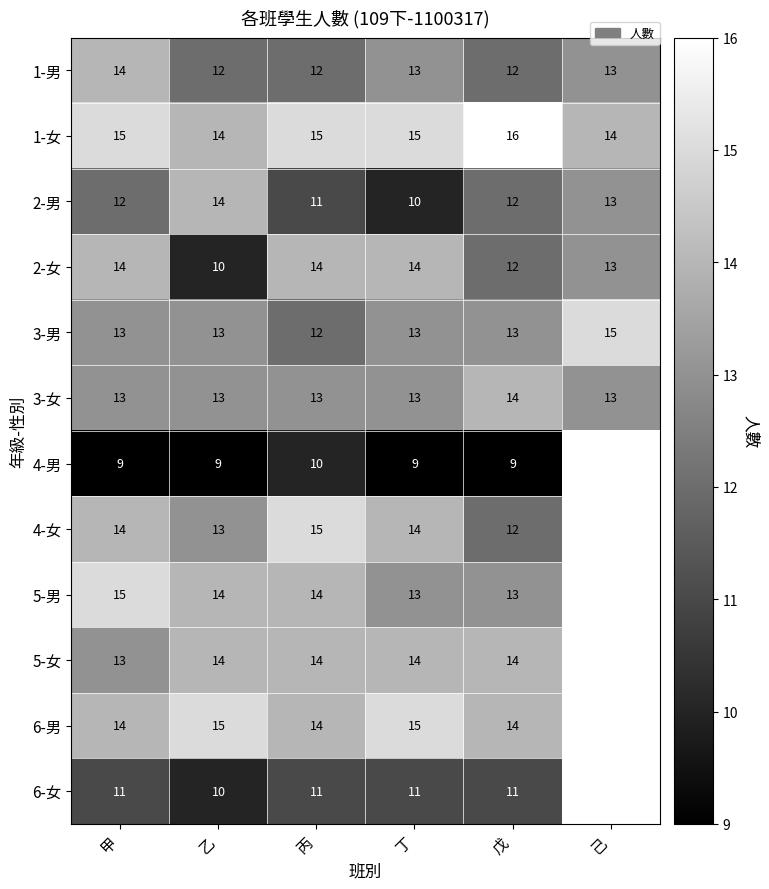

True or false: 1-女 has a value of 3.9 at 丙.

False